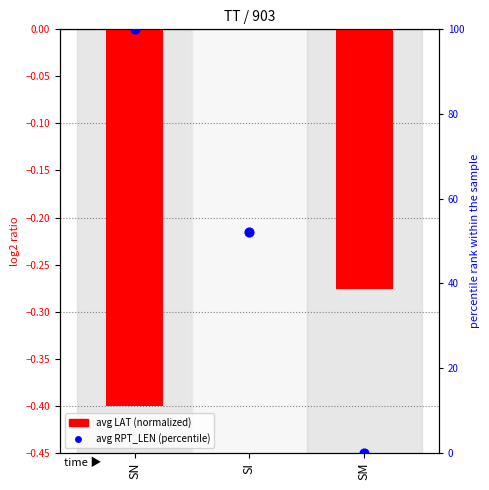

What are all the series names shown in the legend?

avg LAT (normalized), avg RPT_LEN (percentile)